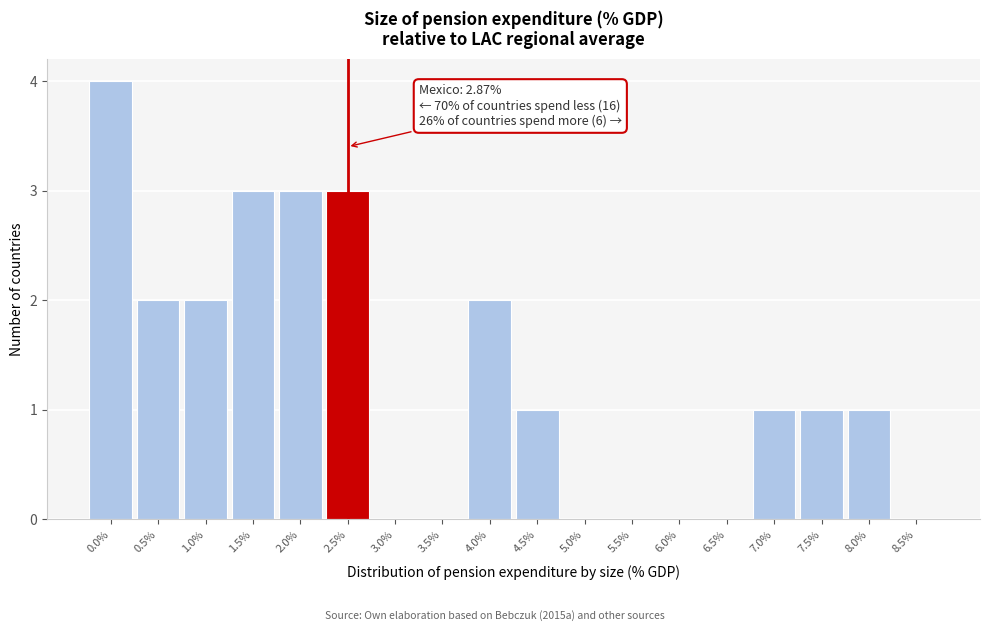

Reading right to left, transcribe all the data shown in this chart.

8.5%=0	8.0%=1	7.5%=1	7.0%=1	6.5%=0	6.0%=0	5.5%=0	5.0%=0	4.5%=1	4.0%=2	3.5%=0	3.0%=0	2.5%=3	2.0%=3	1.5%=3	1.0%=2	0.5%=2	0.0%=4